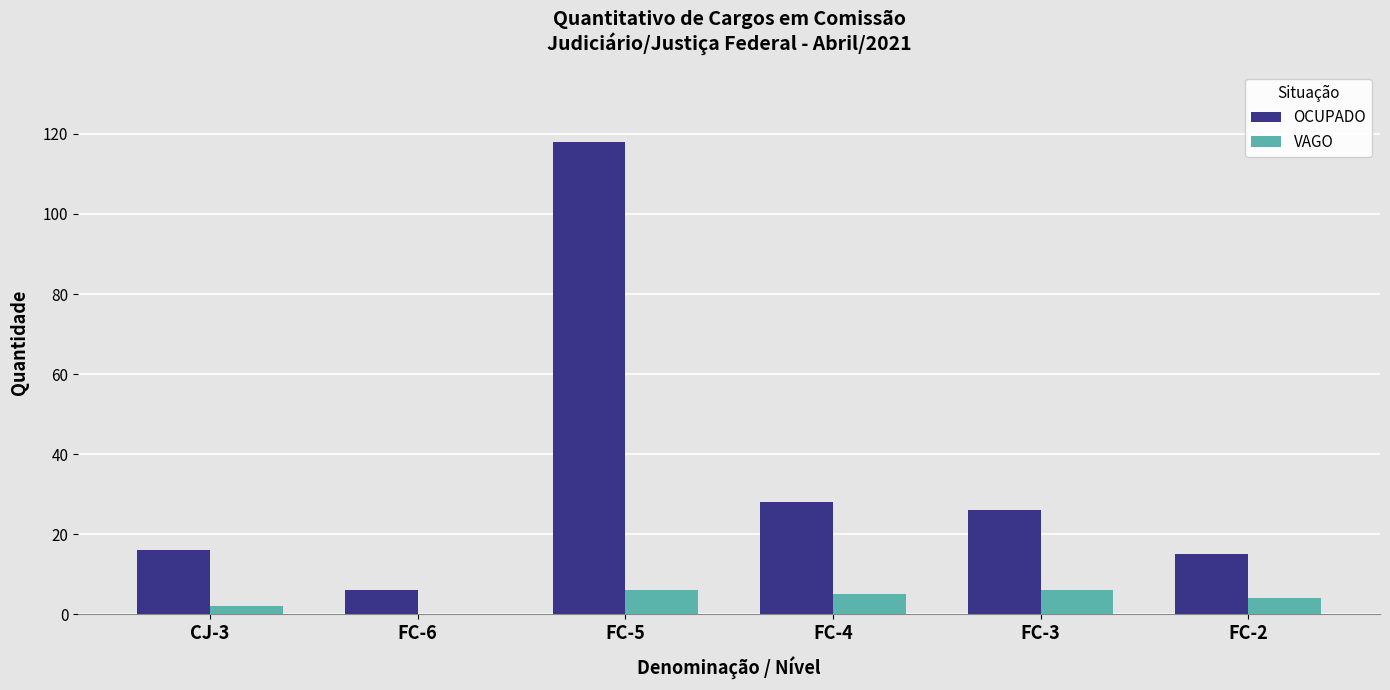

Where is OCUPADO nearest to the value 62?

FC-4